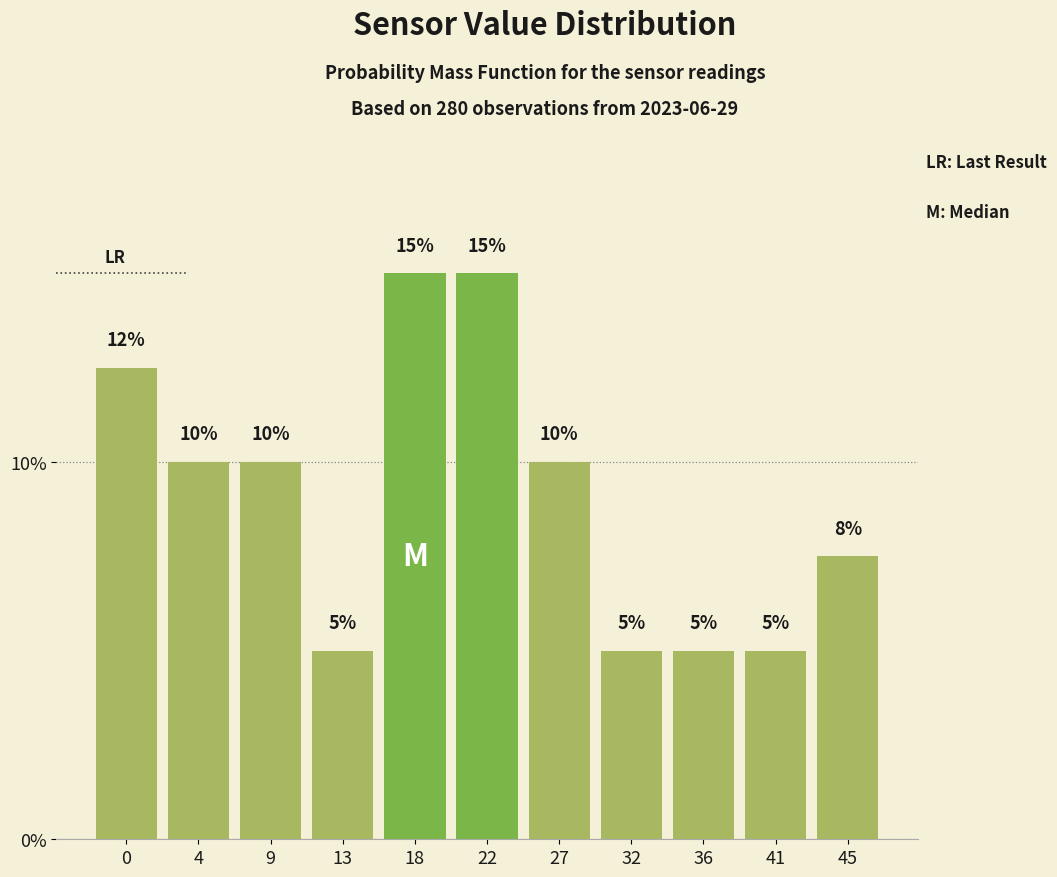

Between 4 and 41, which is larger?

4